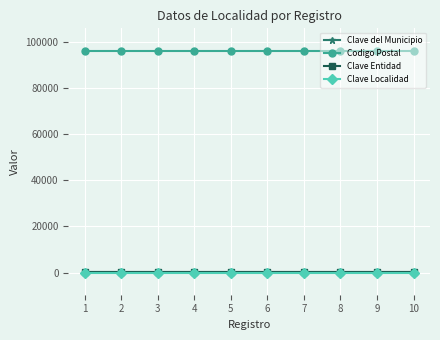

What is the lowest value of the Codigo Postal series?

96360